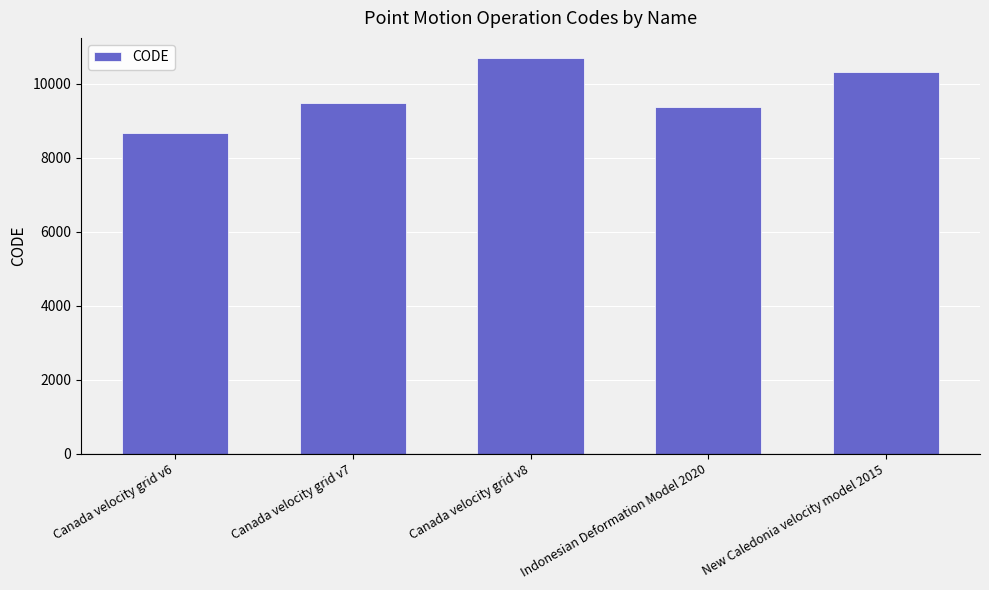

At which label is the value closest to 9691?

Canada velocity grid v7